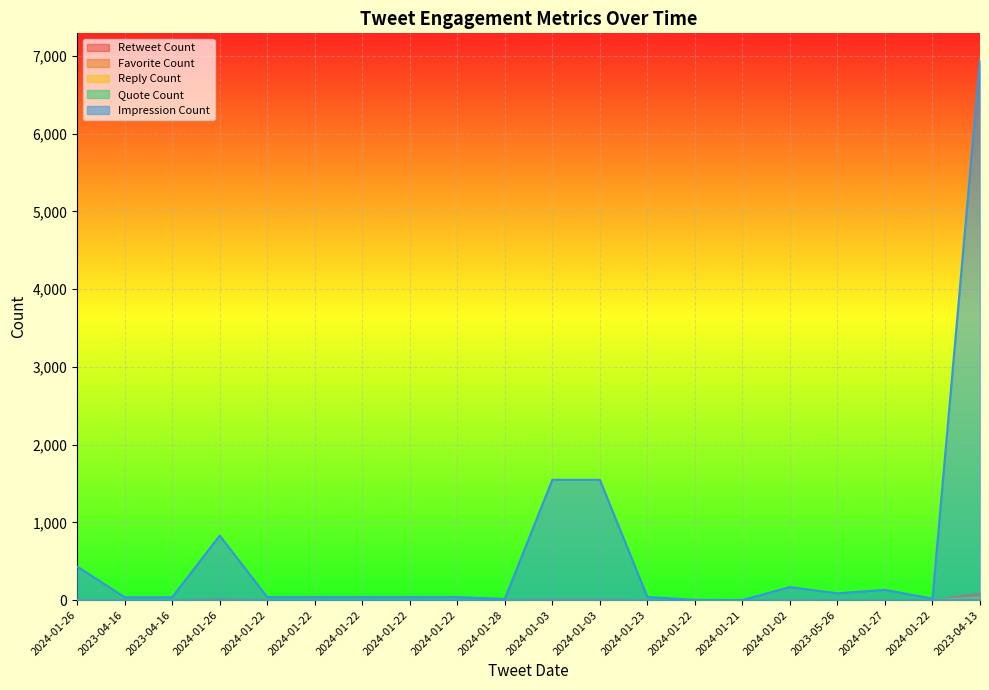

What is the label of the 18th point from the right?

2023-04-16